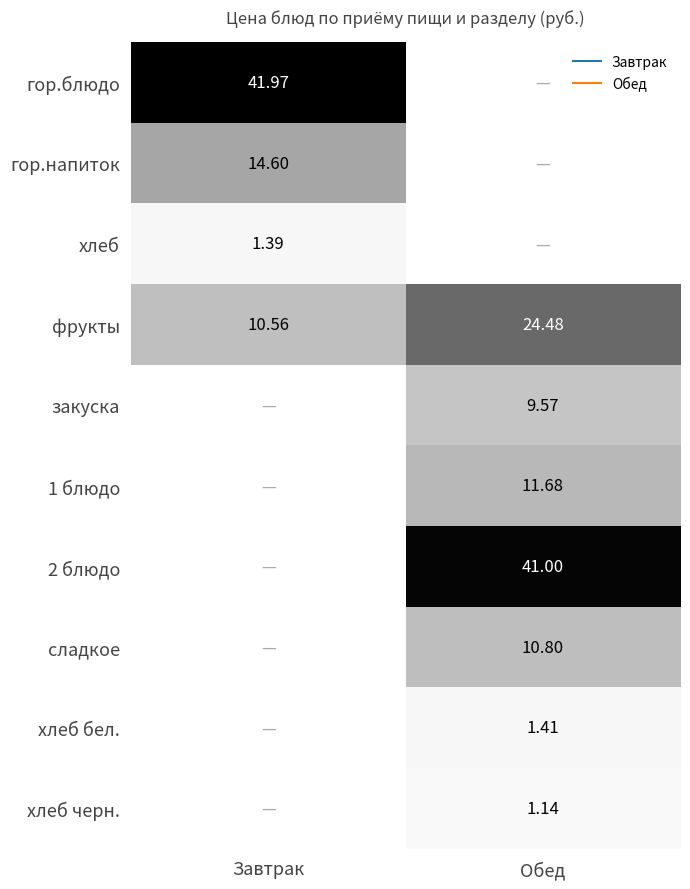

True or false: 2 блюдо has a value of -21.2 at Завтрак.

False